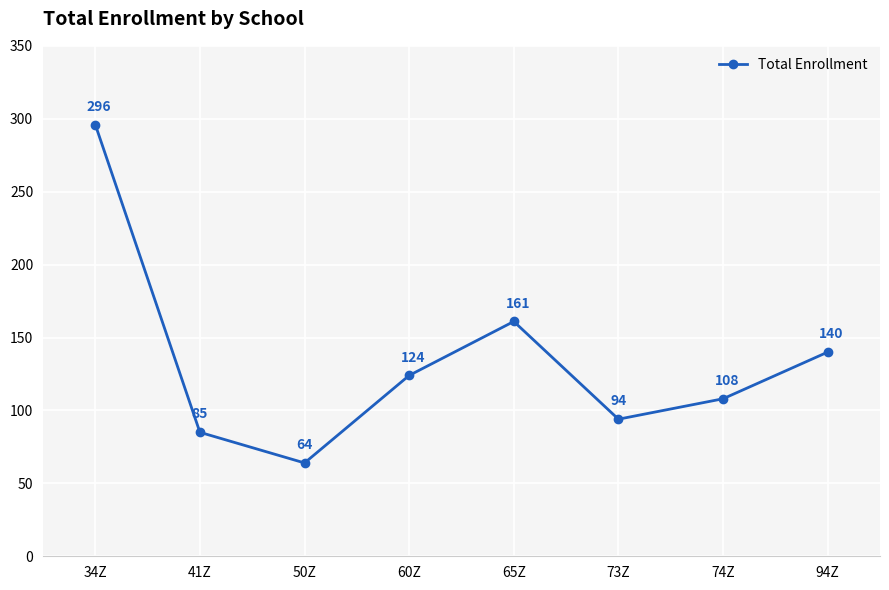

What is the label of the 6th point from the right?

50Z